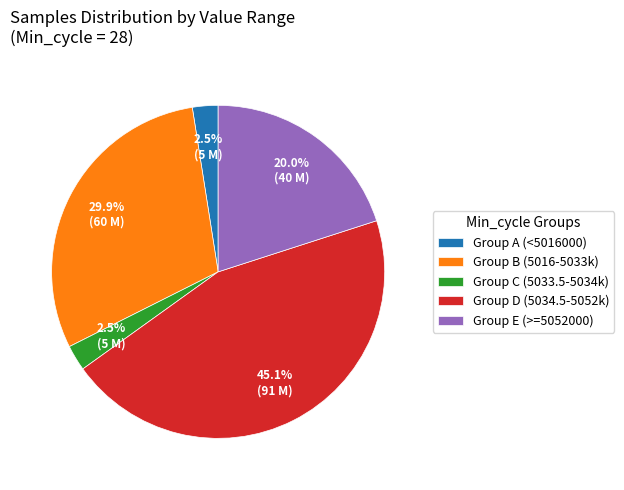

How many segments does this pie chart have?

5